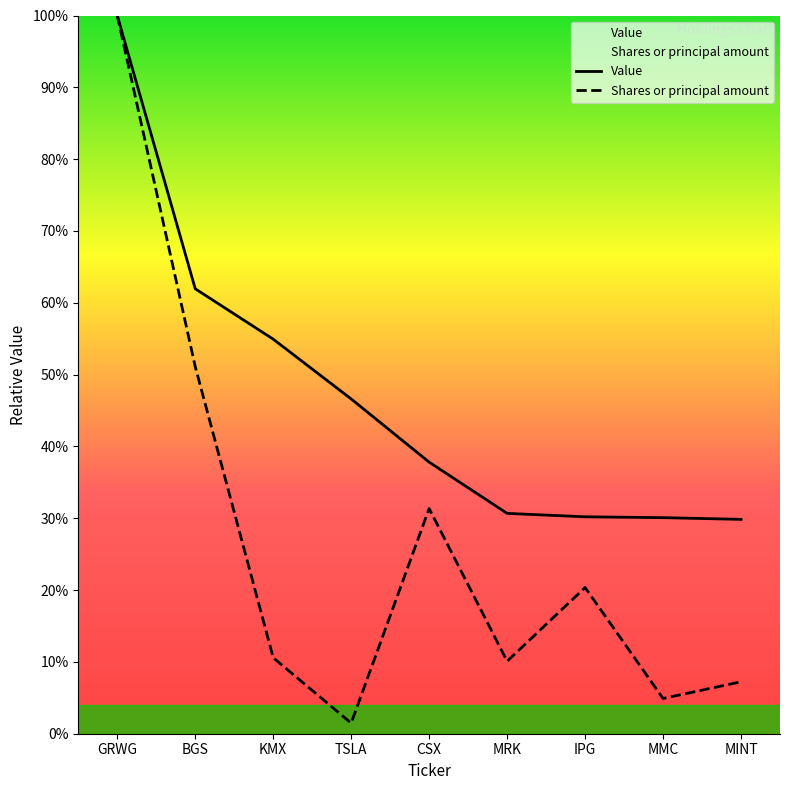

Where is Value nearest to the value 64?

BGS